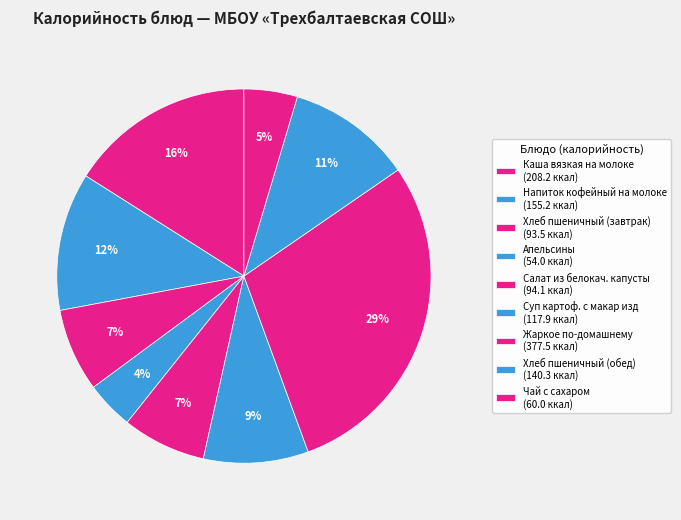

What is the largest slice in the pie chart?

Жаркое по-домашнему